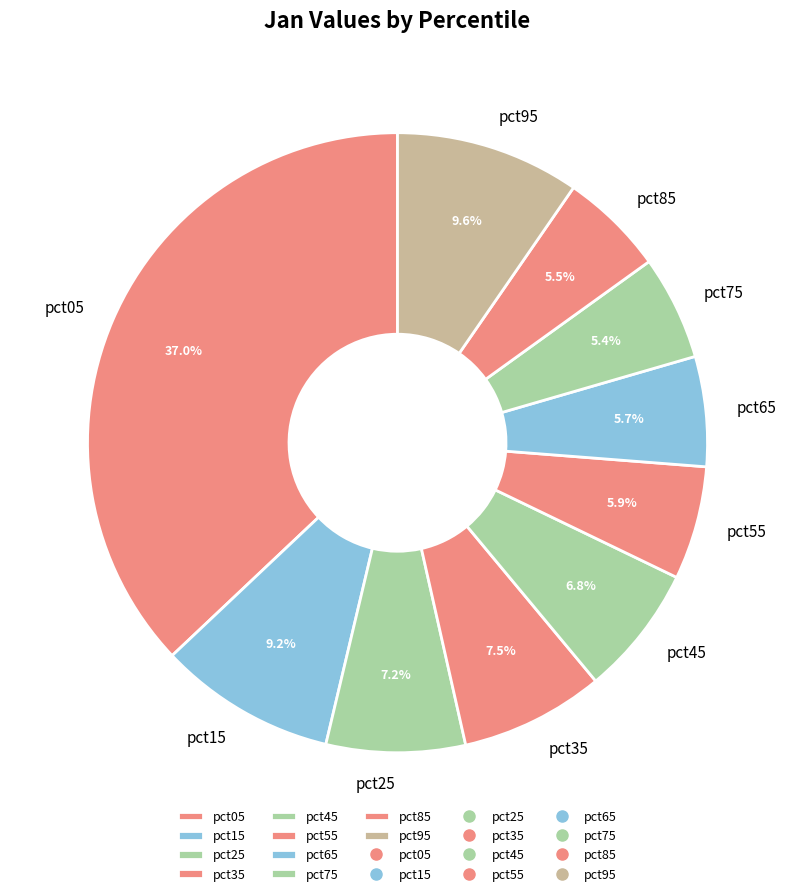

Between pct95 and pct85, which is larger?

pct95